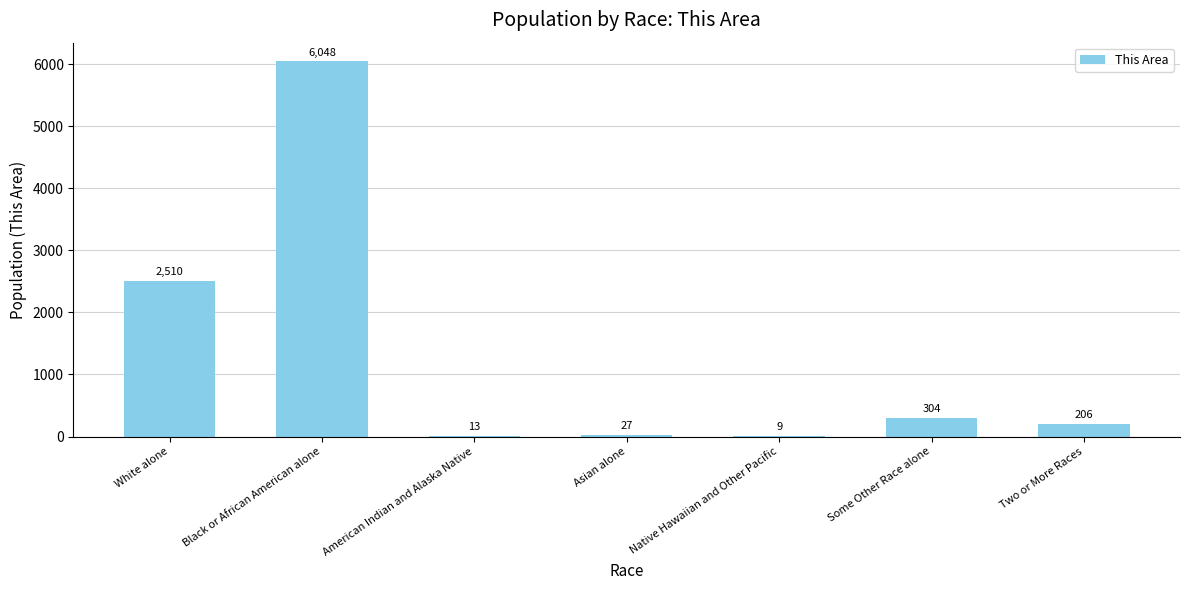

Which has a higher value, White alone or American Indian and Alaska Native?

White alone